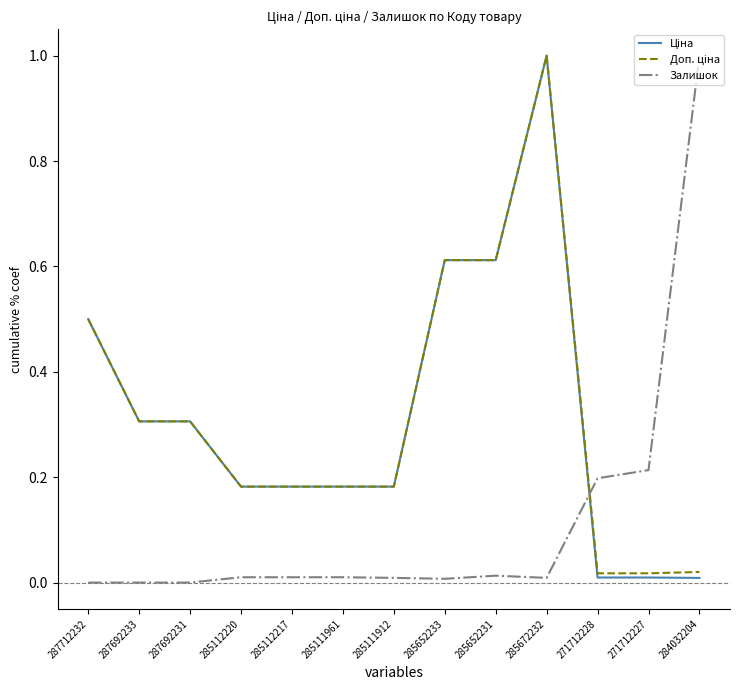

What position from the left is 285111961?

6